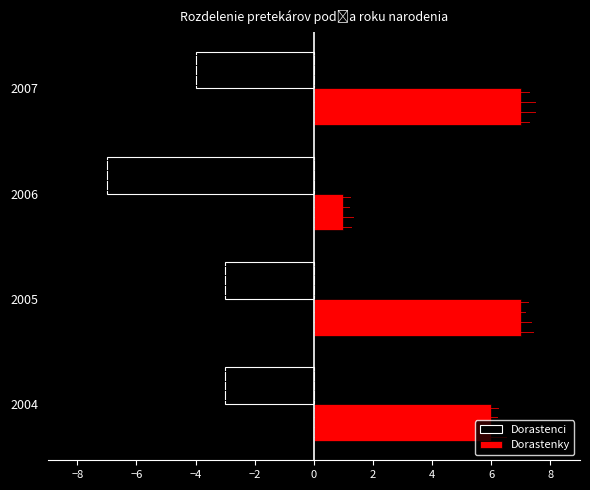

How many categories are shown in the chart?

4